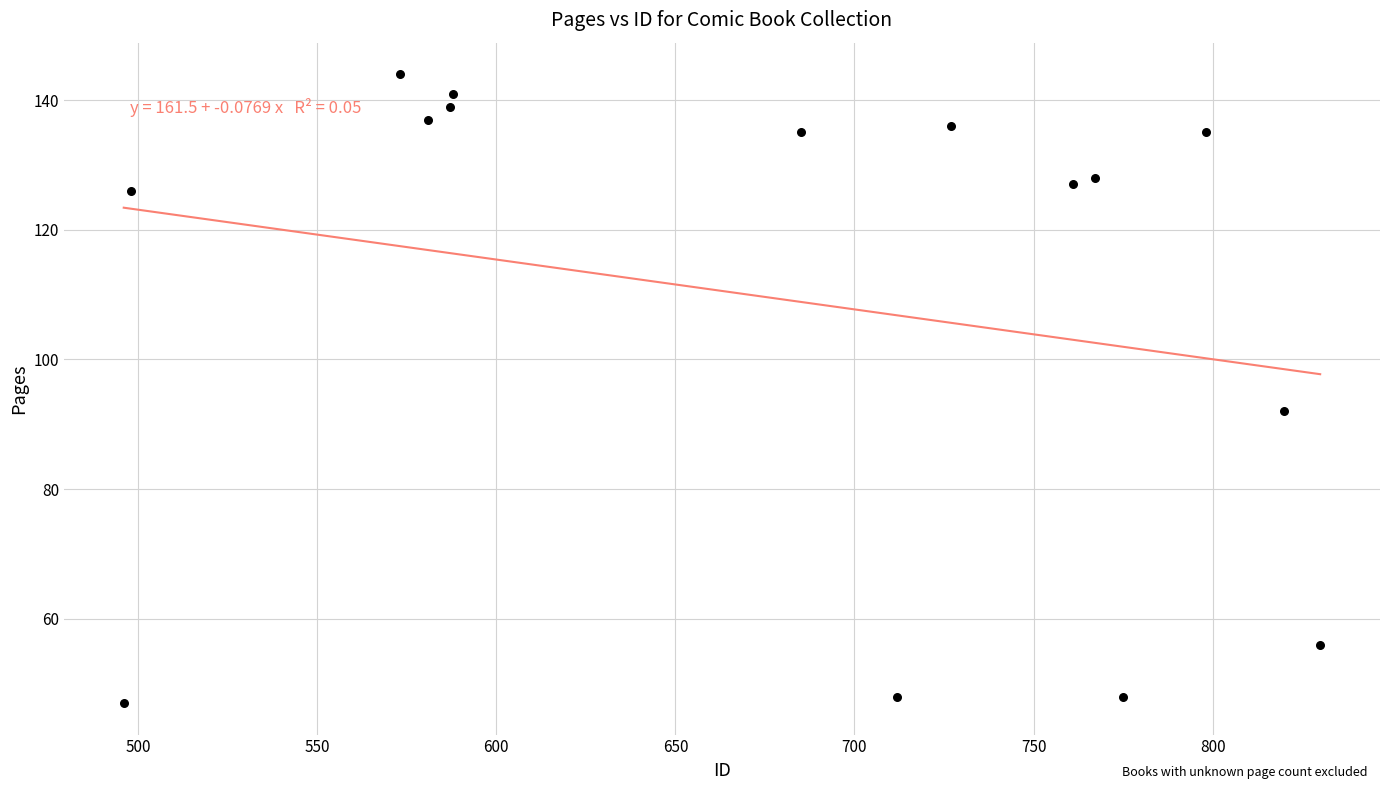

What is the range of Y values (max minus min)?

97